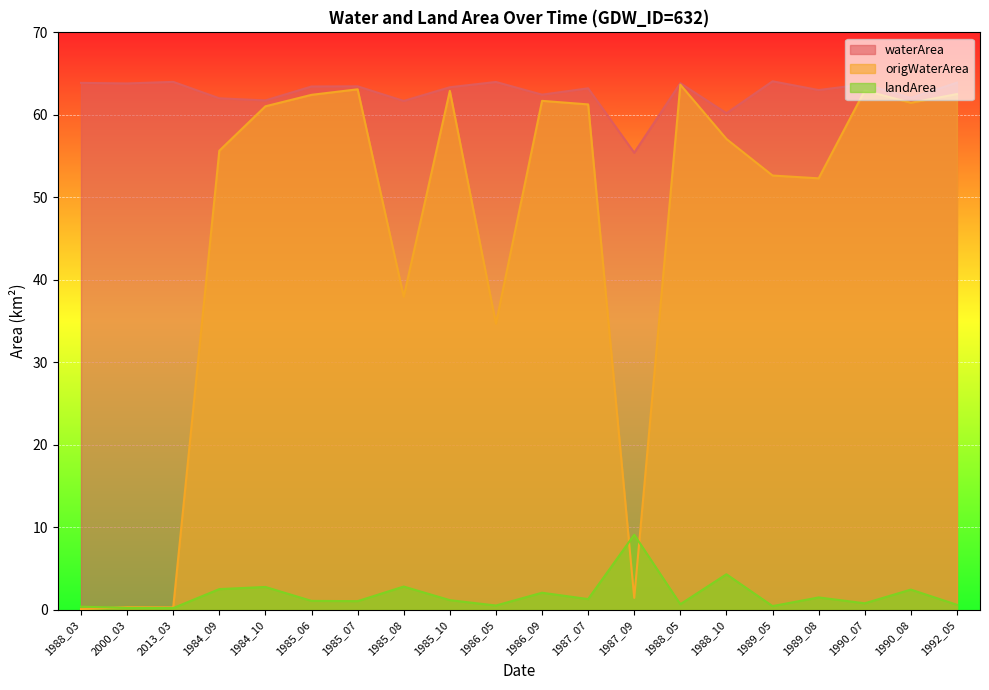

What is the total value across all series at 1990_07?

127.5